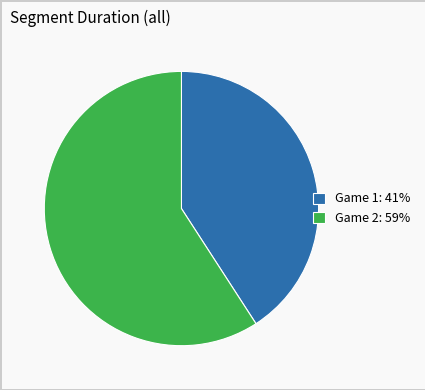

True or false: Game 1 accounts for 56% of the total.

False